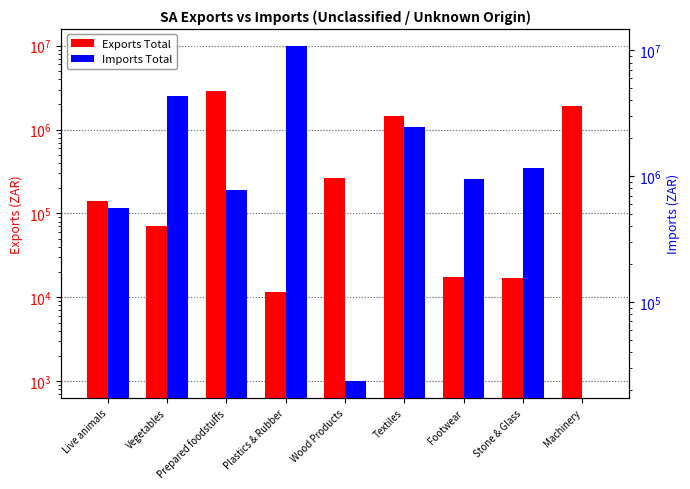

True or false: Imports Total has a value of 4312870 at Vegetables.

True